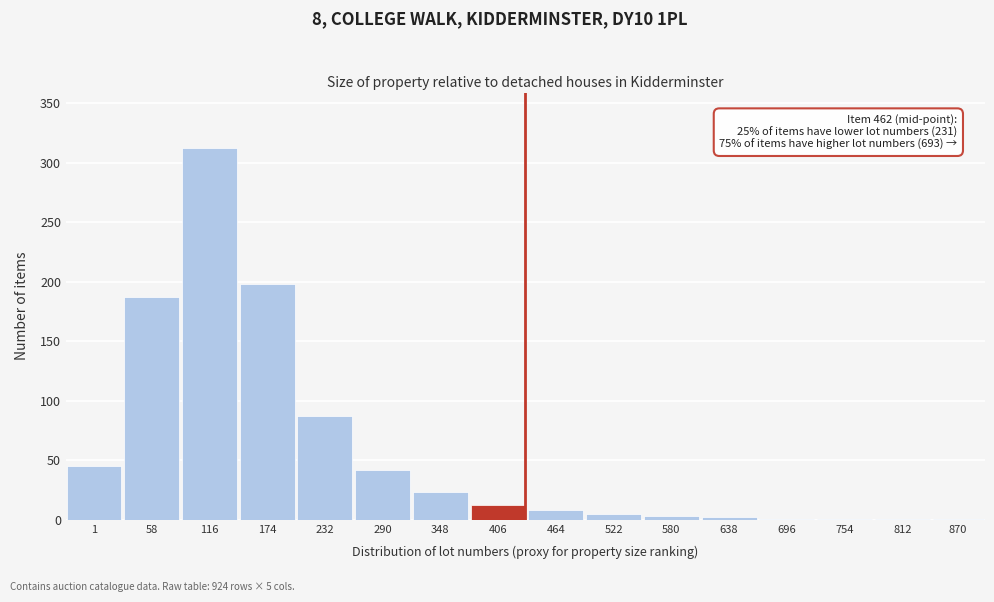

Is it true that the value at 232 is 87?

True